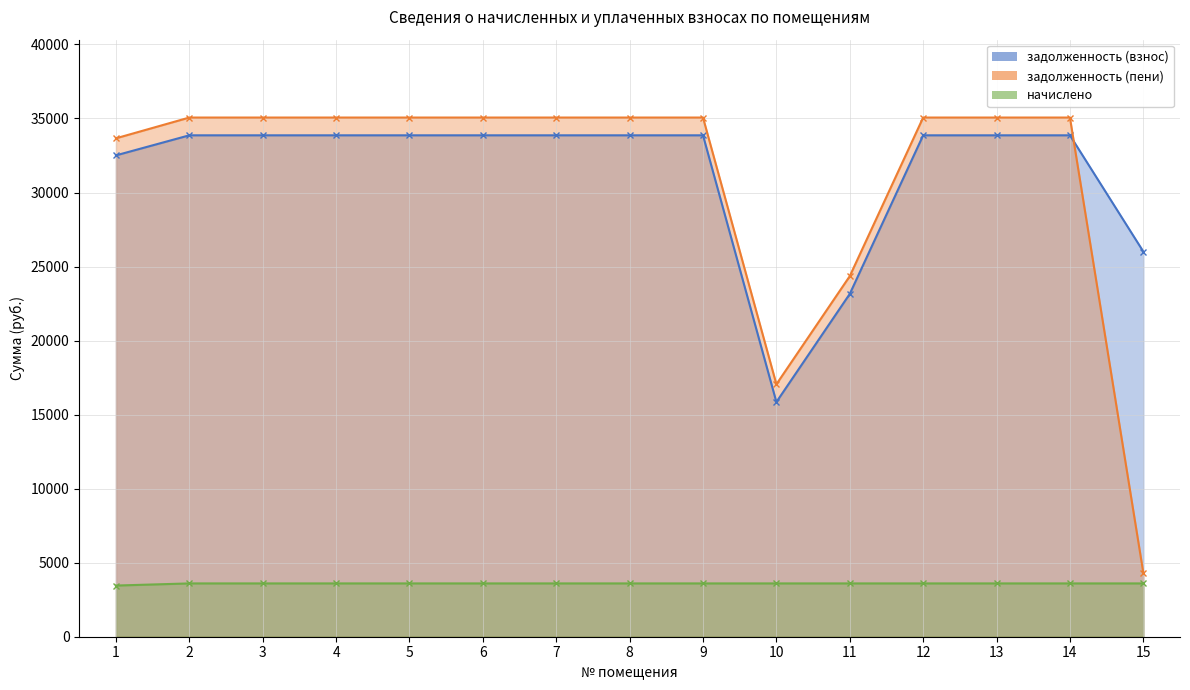

Which series has the largest range (max minus min)?

задолженность (пени)